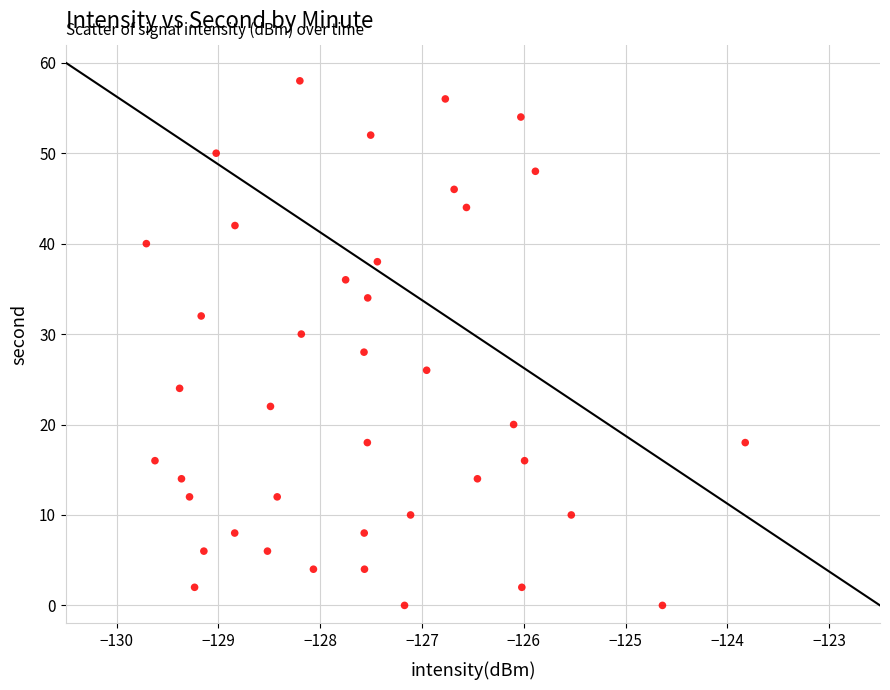

What is the range of Y values (max minus min)?

58